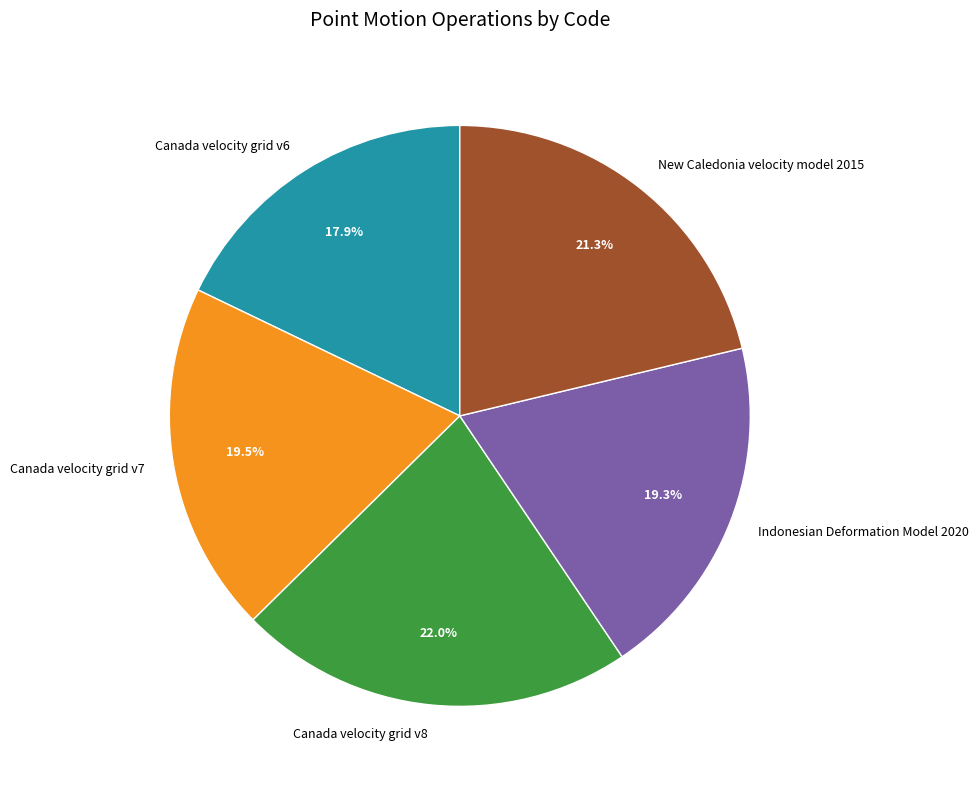

How many slices are in this pie chart?

5